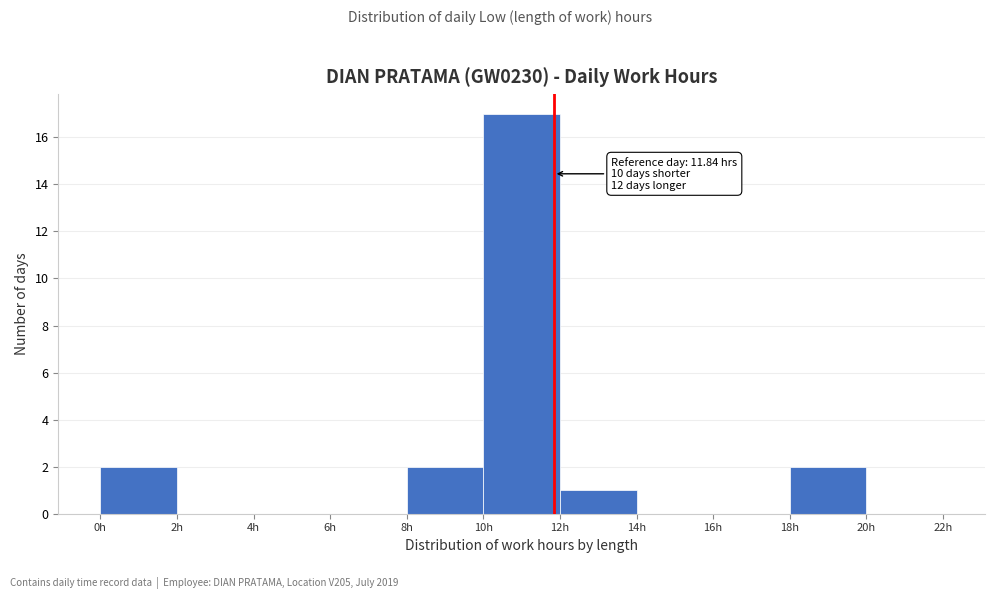

Which range on the x-axis has the tallest bar?

10 to 12